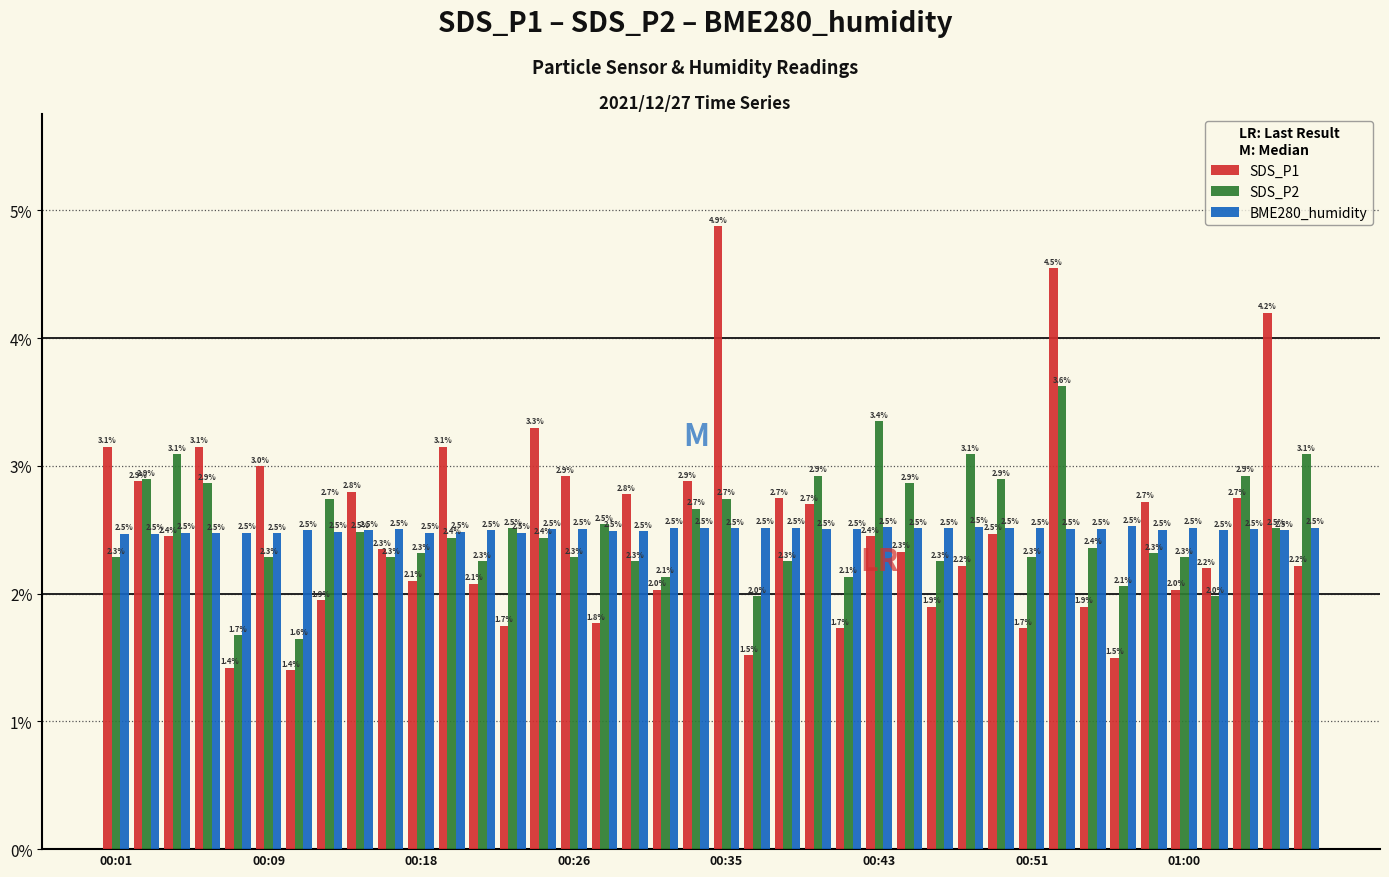

At how many categories does at least one series exceed 3?

11